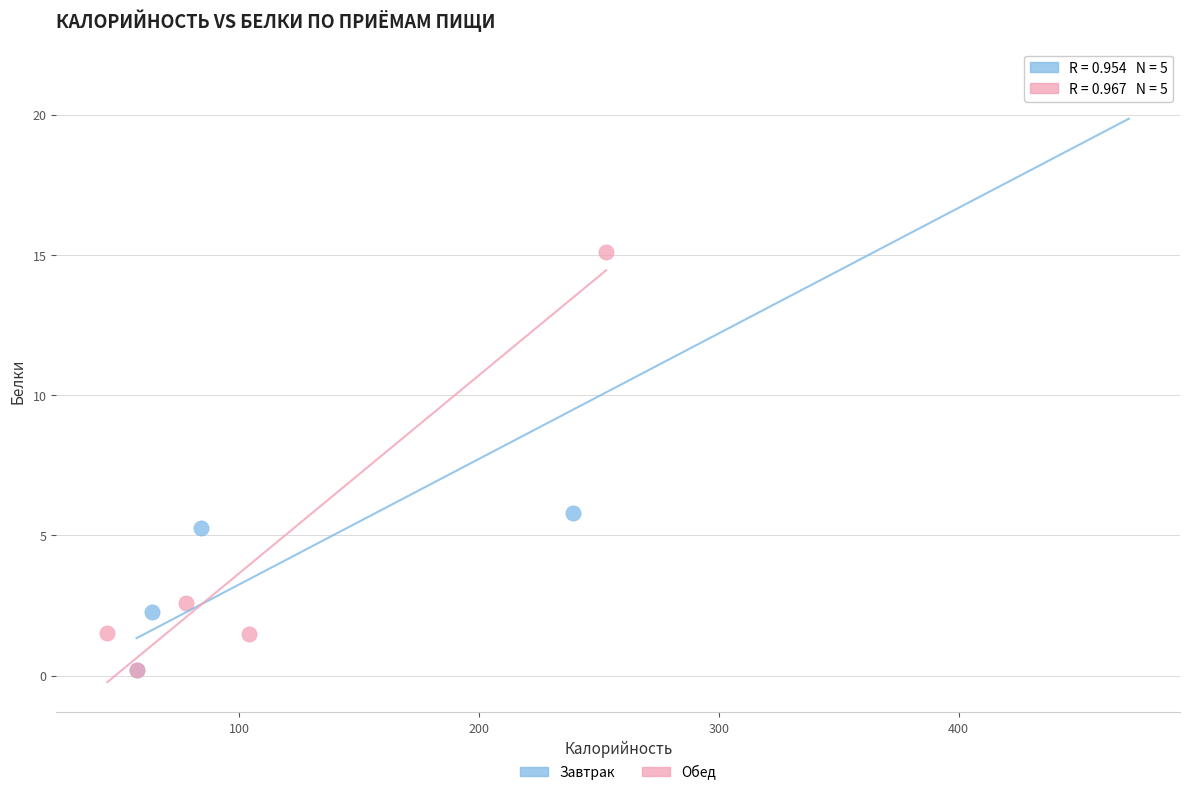

What are all the series names shown in the legend?

Завтрак, Обед